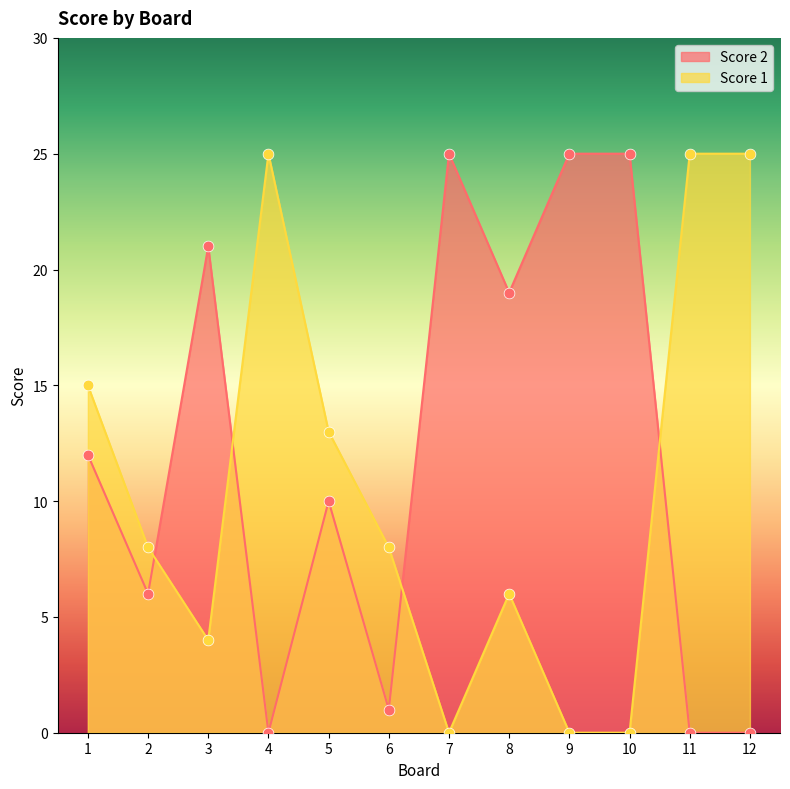

Which series reaches the minimum Y coordinate?

Score 2